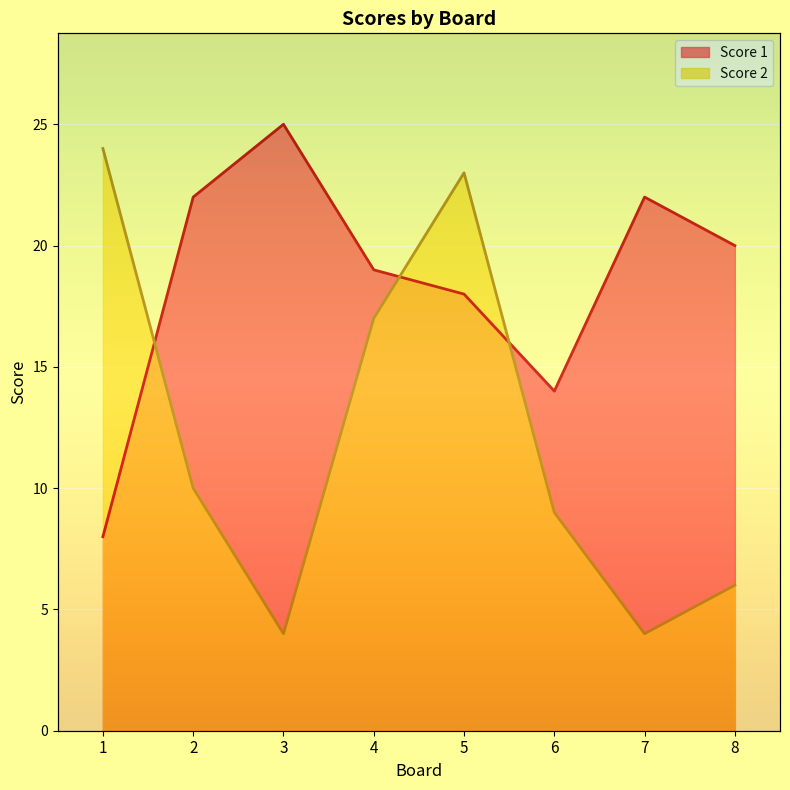

What is the average value of the Score 2 series?

12